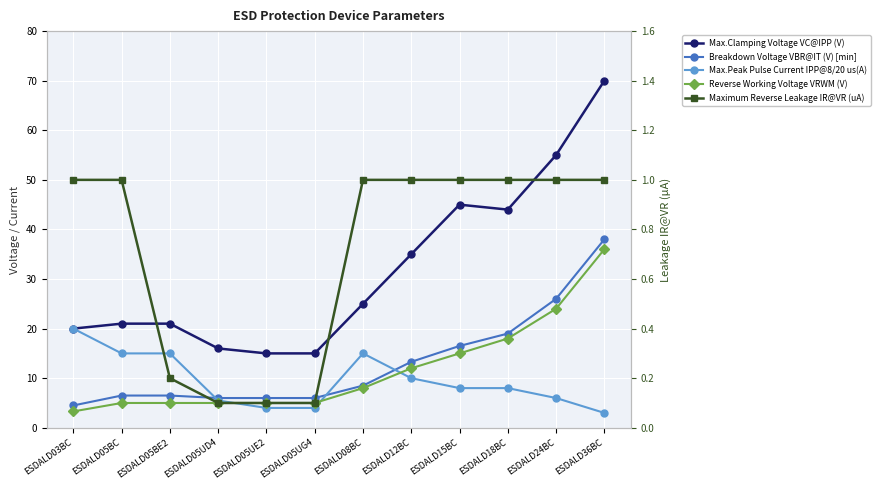

Reading left to right, list all the values displayed in this chart.

Max.Clamping Voltage VC@IPP (V): ESDALD03BC=20.0	ESDALD05BC=21.0	ESDALD05BE2=21.0	ESDALD05UD4=16.0	ESDALD05UE2=15.0	ESDALD05UG4=15.0	ESDALD08BC=25.0	ESDALD12BC=35.0	ESDALD15BC=45.0	ESDALD18BC=44.0	ESDALD24BC=55.0	ESDALD36BC=70.0
Breakdown Voltage VBR@IT (V) [min]: ESDALD03BC=4.5	ESDALD05BC=6.5	ESDALD05BE2=6.5	ESDALD05UD4=6.0	ESDALD05UE2=6.0	ESDALD05UG4=6.0	ESDALD08BC=8.5	ESDALD12BC=13.3	ESDALD15BC=16.5	ESDALD18BC=19.0	ESDALD24BC=26.0	ESDALD36BC=38.0
Max.Peak Pulse Current IPP@8/20 us(A): ESDALD03BC=20.0	ESDALD05BC=15.0	ESDALD05BE2=15.0	ESDALD05UD4=5.5	ESDALD05UE2=4.0	ESDALD05UG4=4.0	ESDALD08BC=15.0	ESDALD12BC=10.0	ESDALD15BC=8.0	ESDALD18BC=8.0	ESDALD24BC=6.0	ESDALD36BC=3.0
Reverse Working Voltage VRWM (V): ESDALD03BC=3.3	ESDALD05BC=5.0	ESDALD05BE2=5.0	ESDALD05UD4=5.0	ESDALD05UE2=5.0	ESDALD05UG4=5.0	ESDALD08BC=8.0	ESDALD12BC=12.0	ESDALD15BC=15.0	ESDALD18BC=18.0	ESDALD24BC=24.0	ESDALD36BC=36.0
Maximum Reverse Leakage IR@VR (uA): ESDALD03BC=1.0	ESDALD05BC=1.0	ESDALD05BE2=0.2	ESDALD05UD4=0.1	ESDALD05UE2=0.1	ESDALD05UG4=0.1	ESDALD08BC=1.0	ESDALD12BC=1.0	ESDALD15BC=1.0	ESDALD18BC=1.0	ESDALD24BC=1.0	ESDALD36BC=1.0